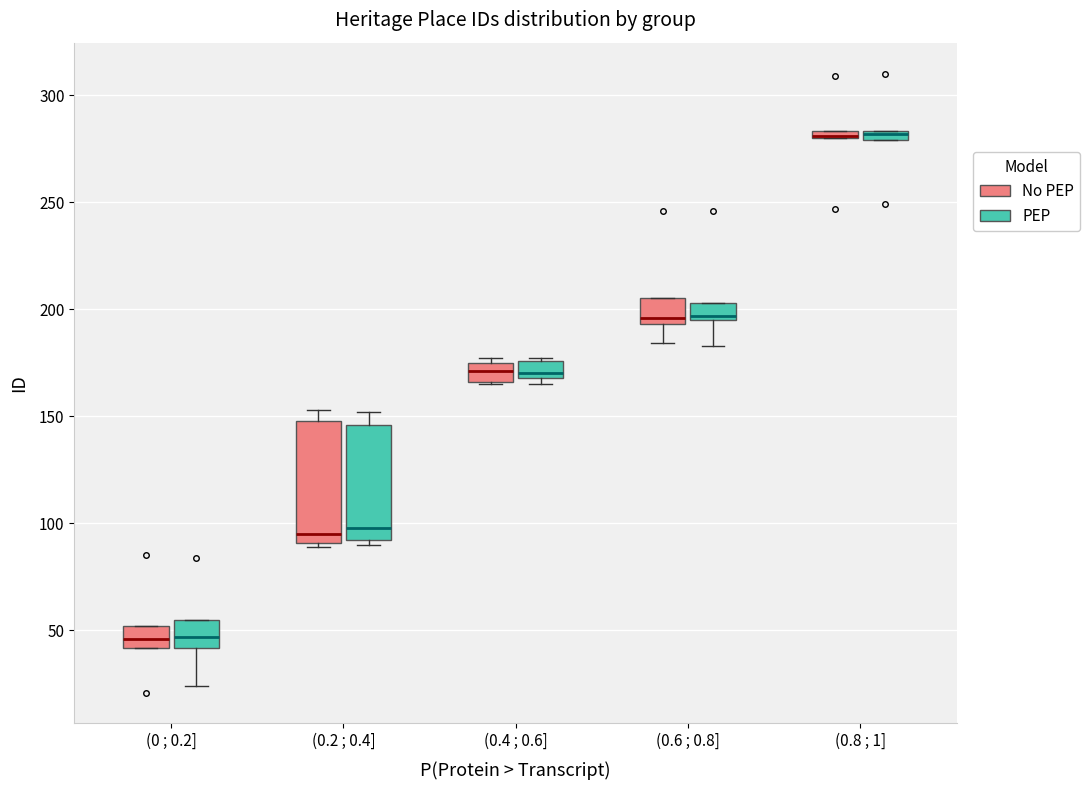

Where is the upper edge of the box for (0.4 ; 0.6] (No PEP) on the y-axis? The values are not printed on the chart, so give them approximately, as read against the axis.

175